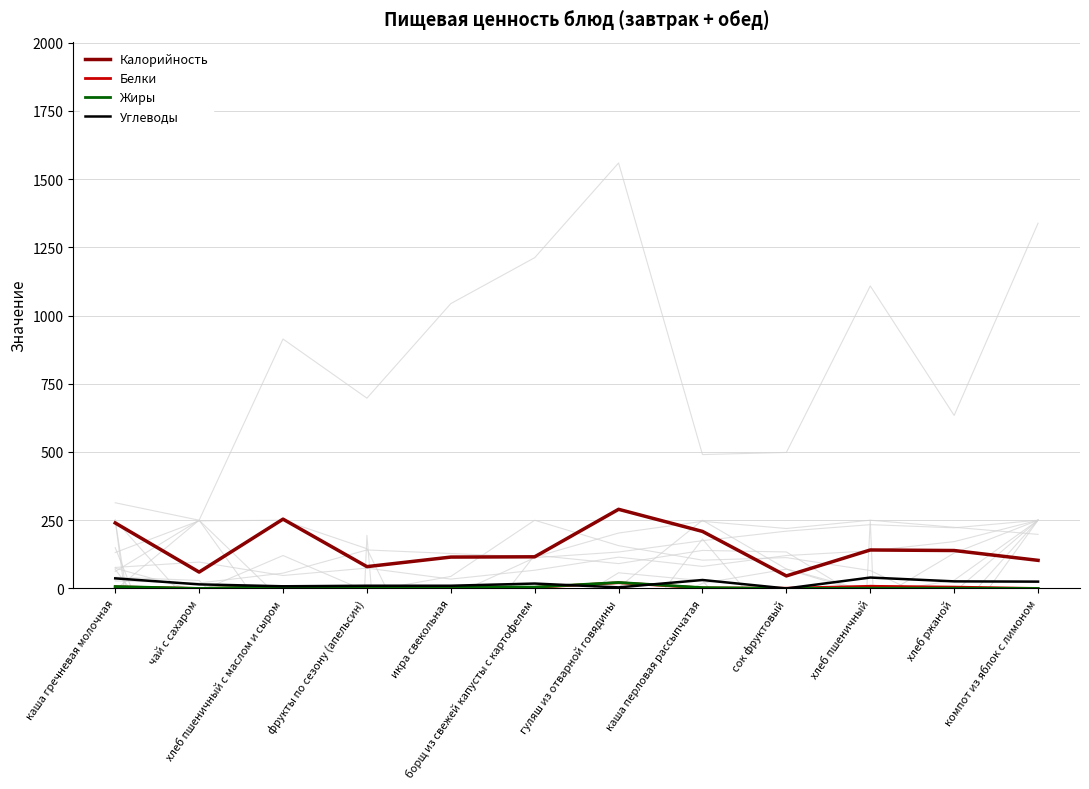

What position from the right is икра свекольная?

8